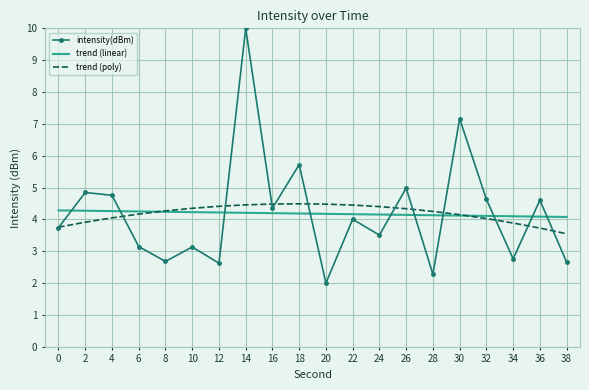

Is it true that intensity(dBm) equals 0.9 at 22?

False